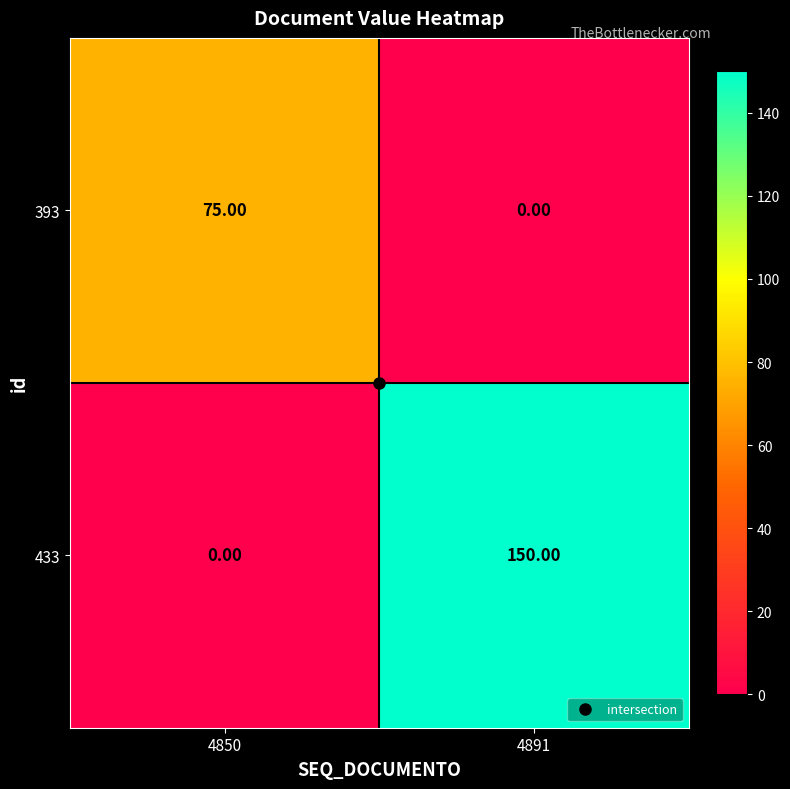

Which series changed the most between 4850 and 4891?

433